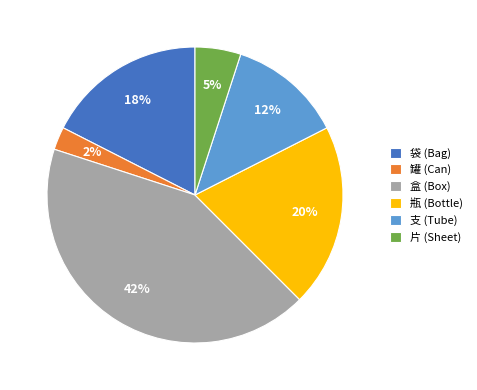

Which slice is the smallest?

罐 (Can)